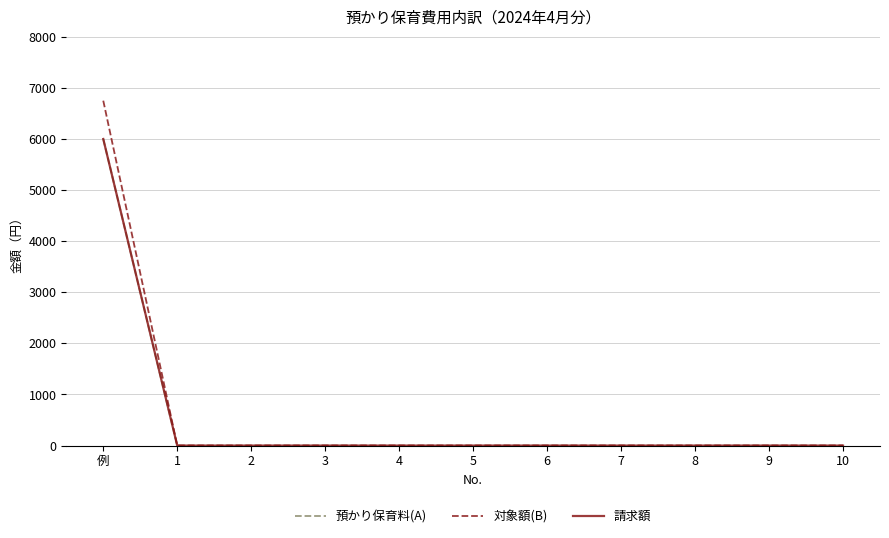

The value of 預かり保育料(A) at 10 is 0. True or false?

True